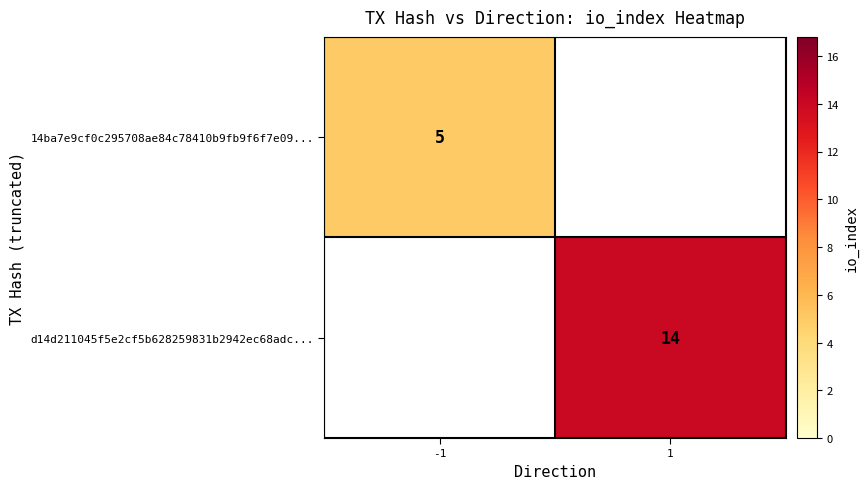

Is it true that 14ba7e9cf0c295708ae84c78410b9fb9f6f7e09... equals 3 at -1?

False